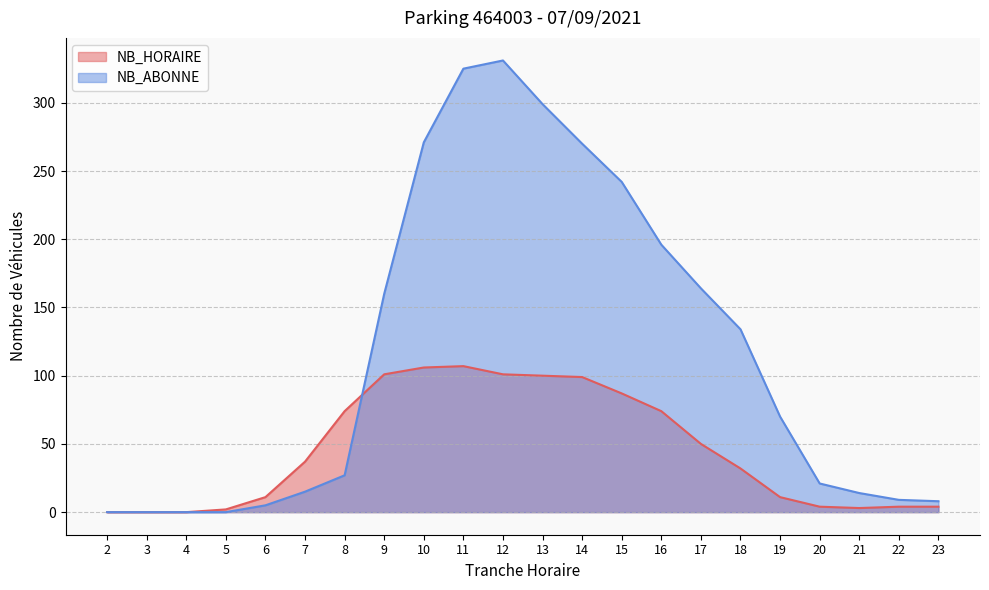

What is the average value of the NB_HORAIRE series?

46